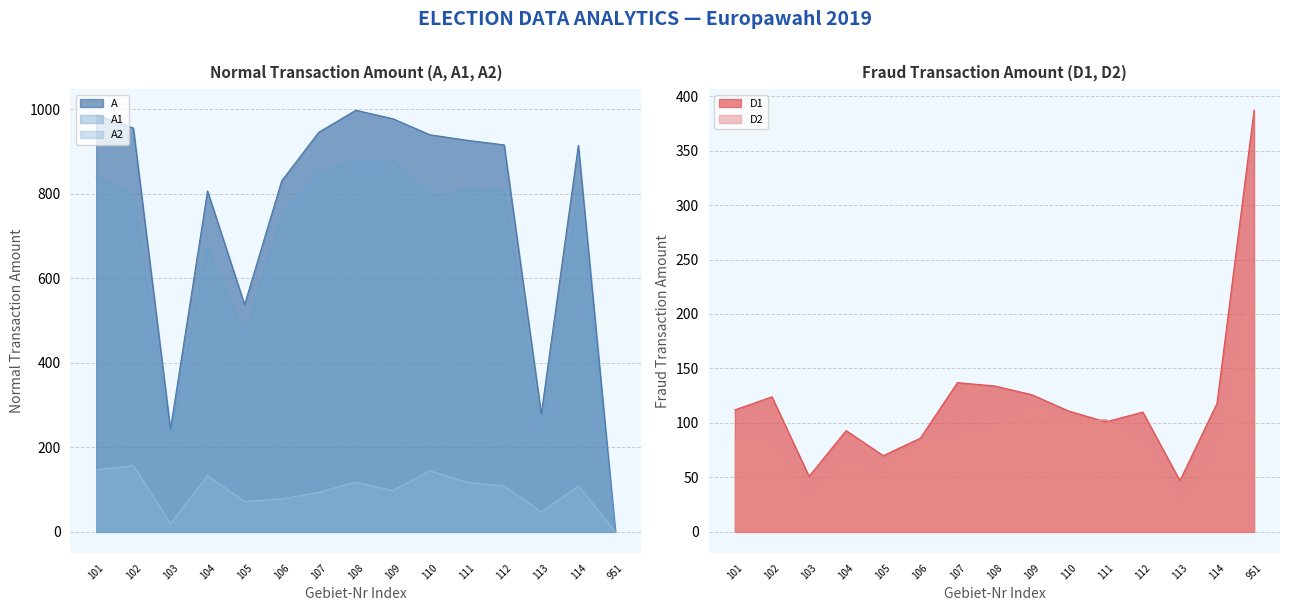

At which category does D2 reach its first local valley?

103